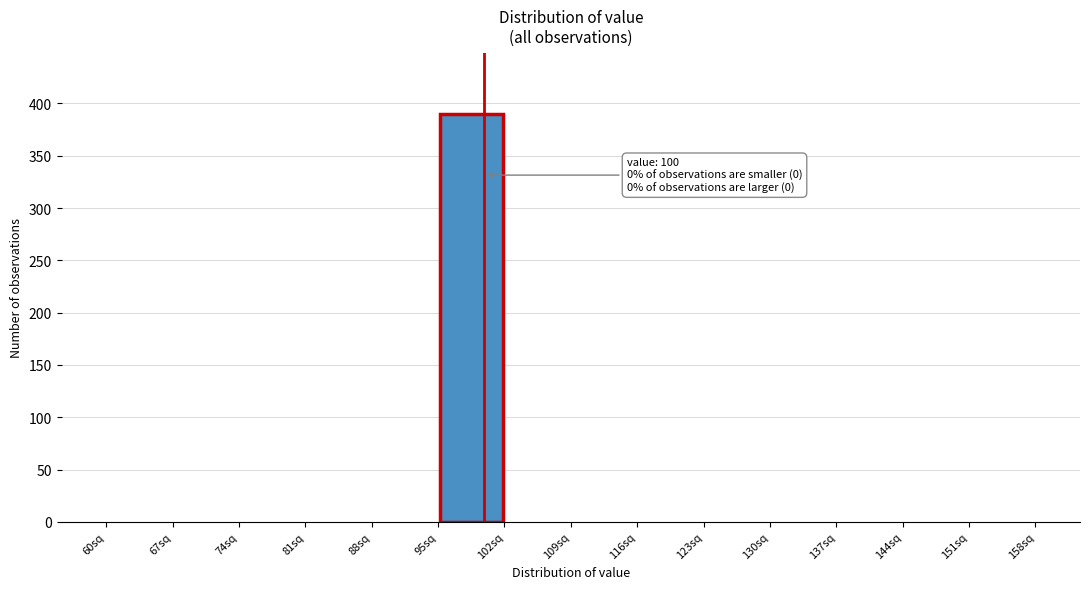

Which range on the x-axis has the tallest bar?

95 to 102